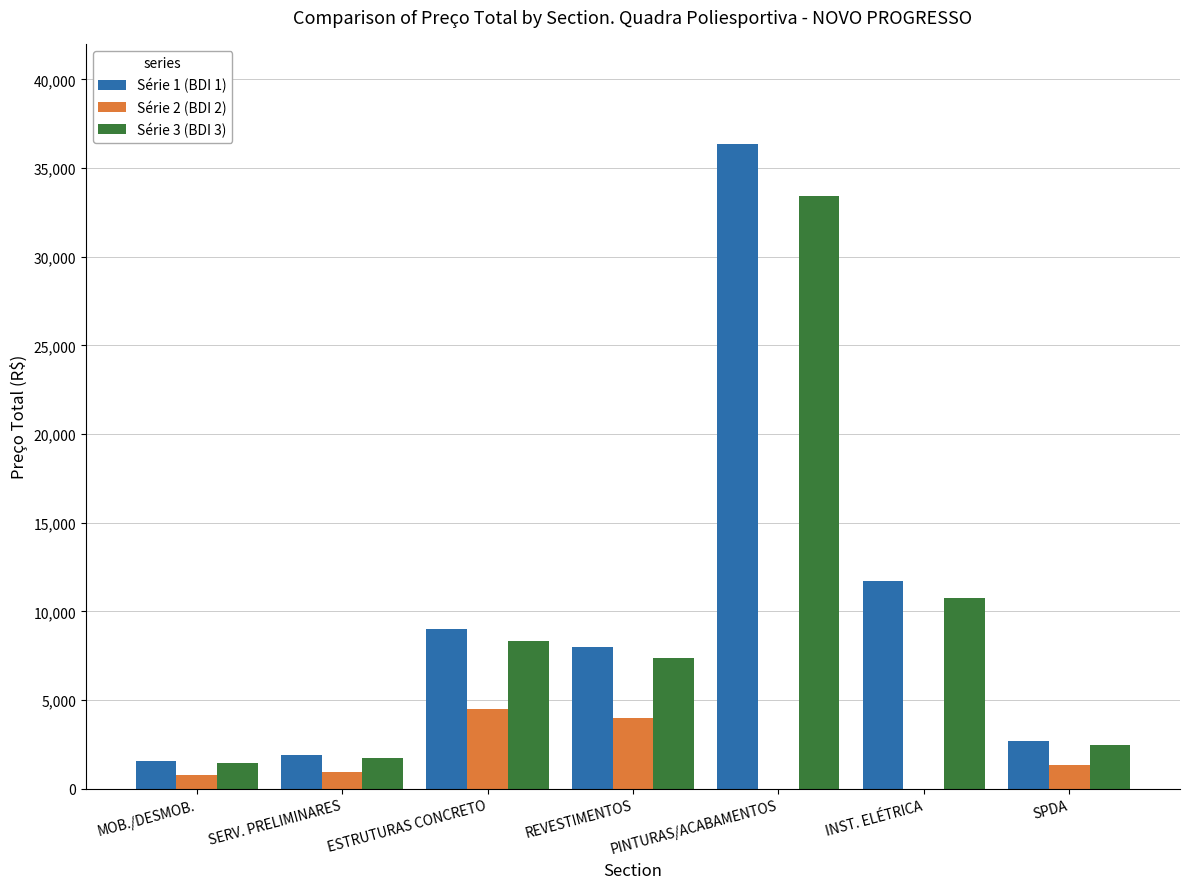

What is the sum of all Série 3 (BDI 3) values?

65527.3